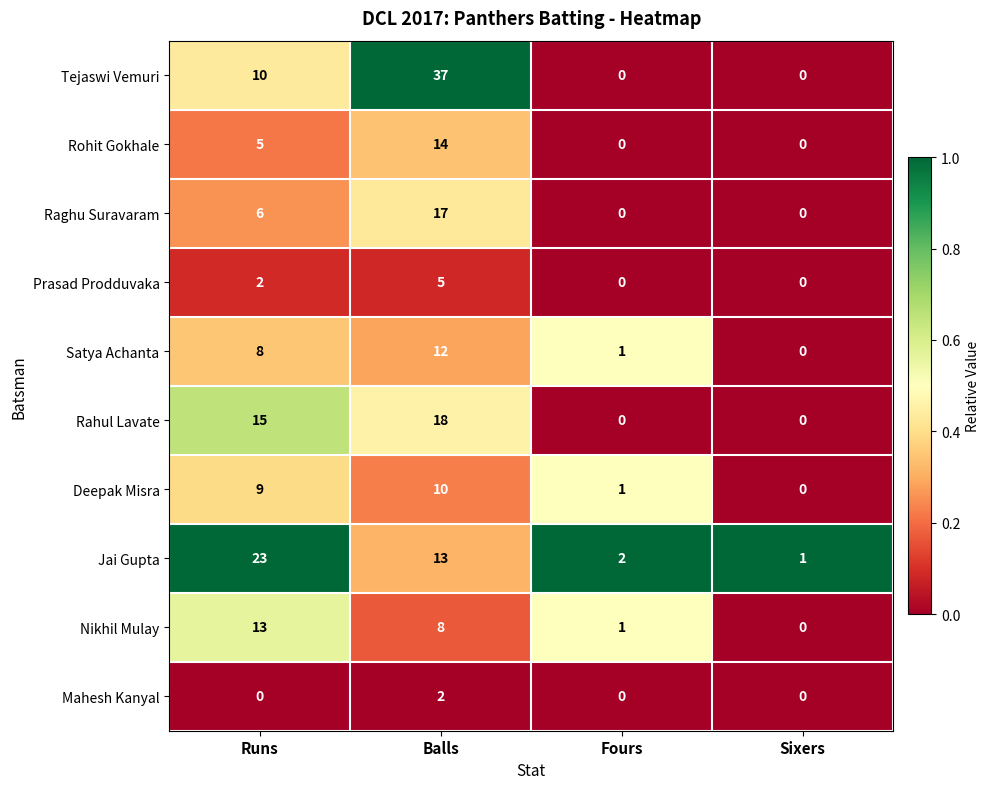

How many data points does each series have?

4